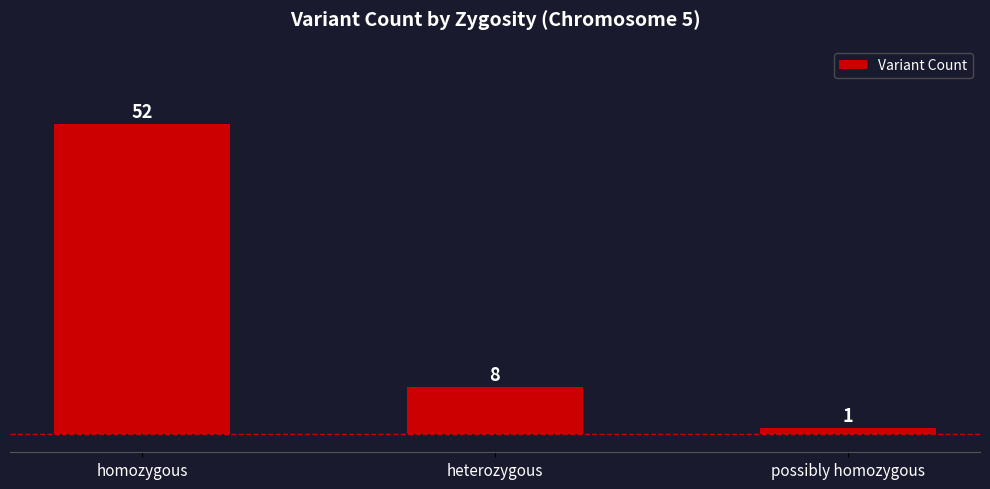

How many data points does each series have?

3